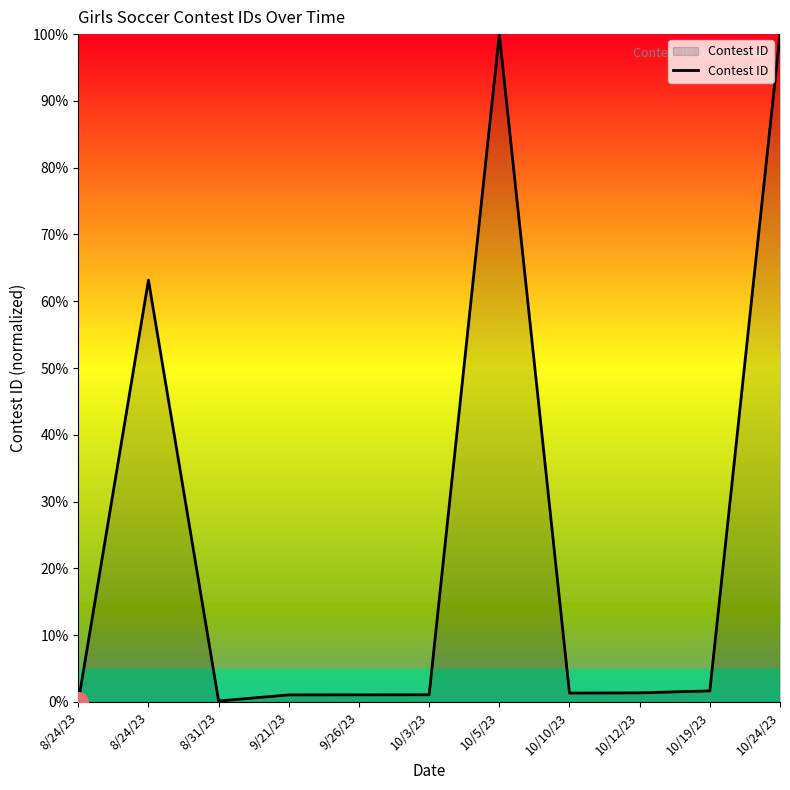

What is the change in value from 9/26/23 to 10/10/23?

+0.3